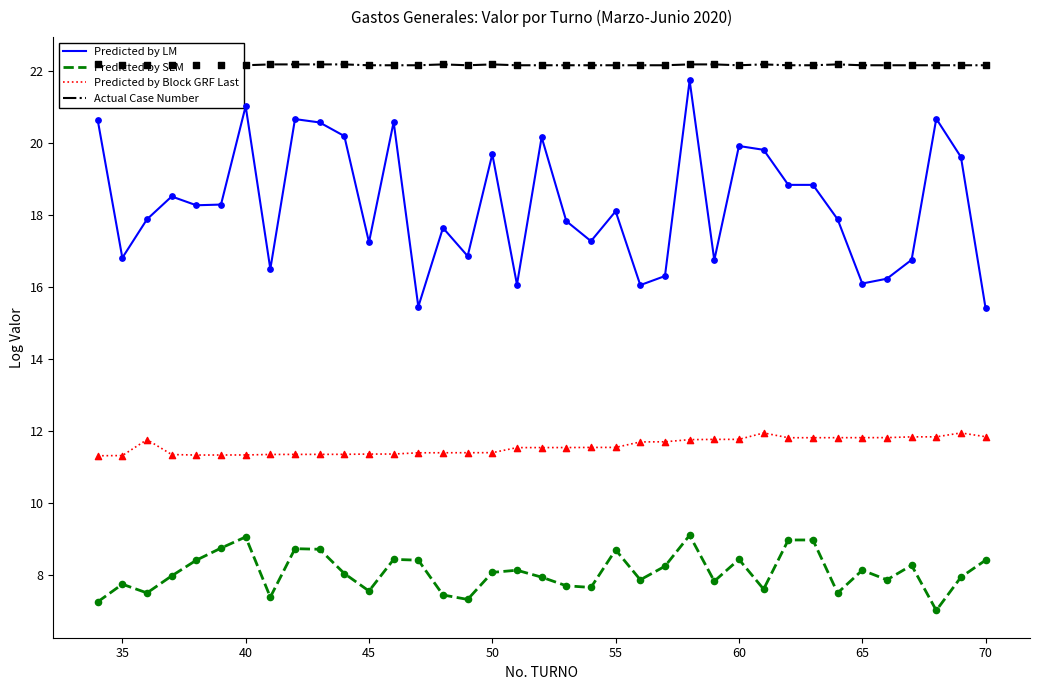

Which series has the widest spread of Y values?

Predicted by LM